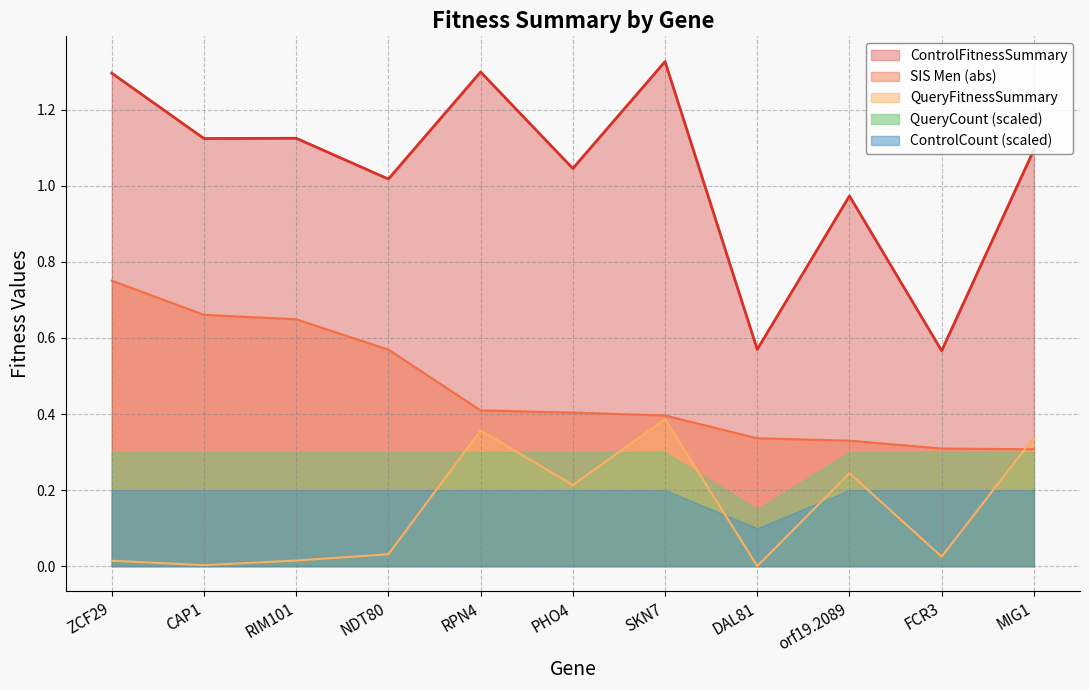

Count the SIS_Men values in the range 0 to 1.

11